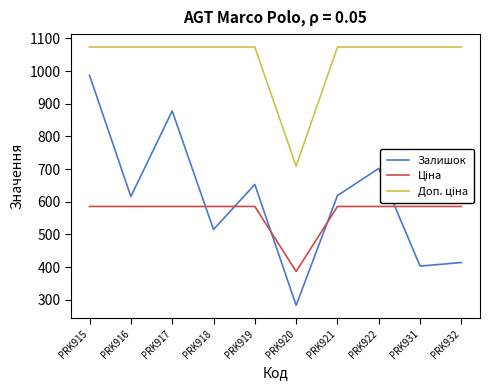

What value does the Залишок series have at PRK916?

616.0